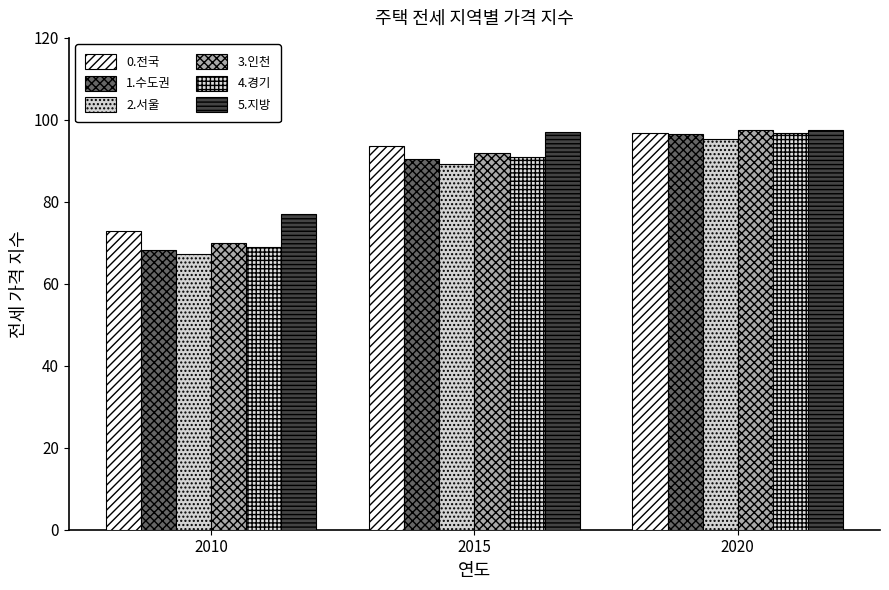

What is the difference between the highest and lowest values at 2020?

2.2